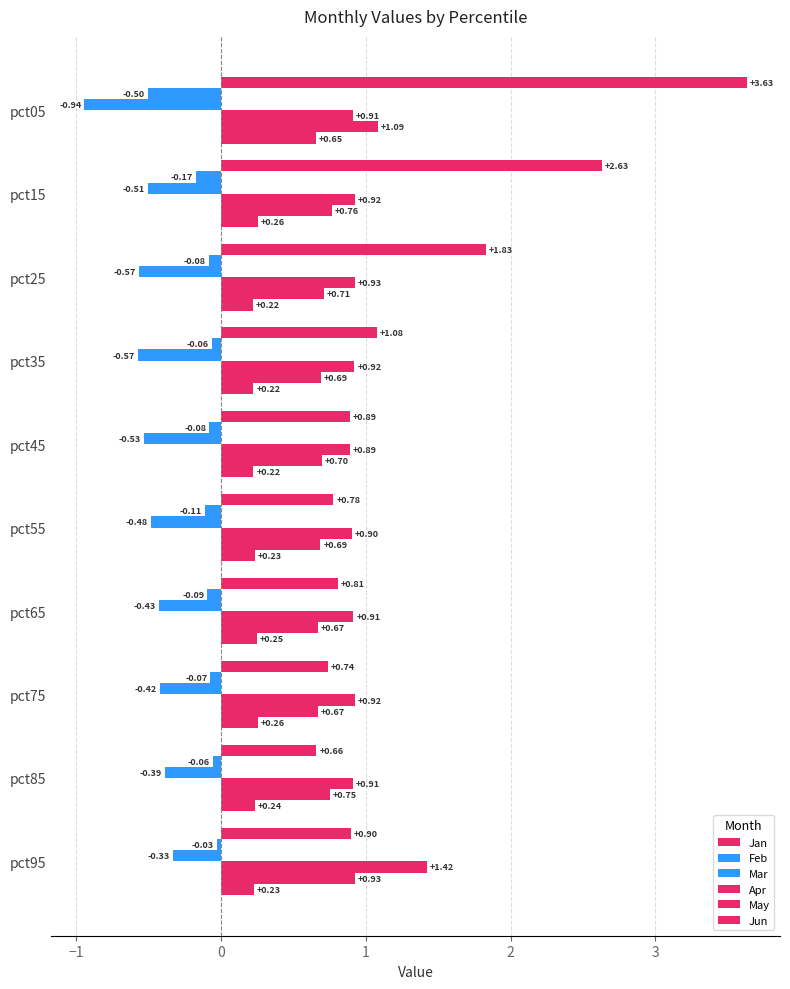

How many distinct data groups are displayed?

6